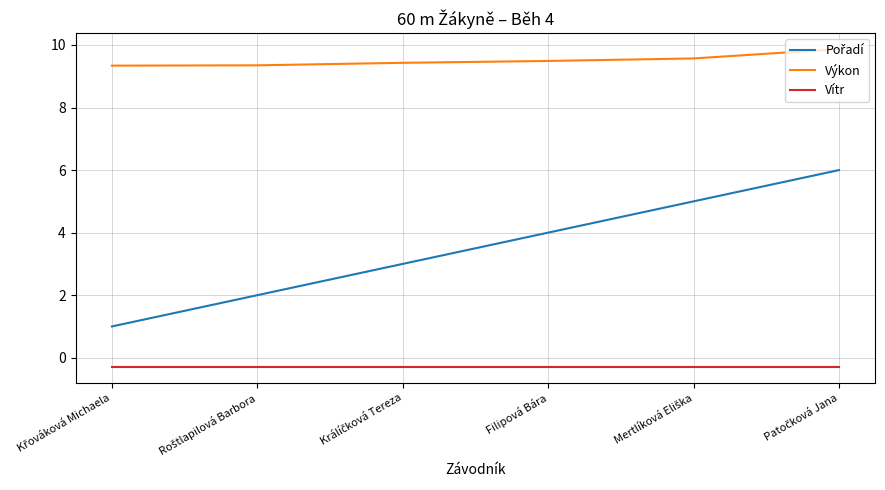

What is the maximum value for Výkon?

9.9